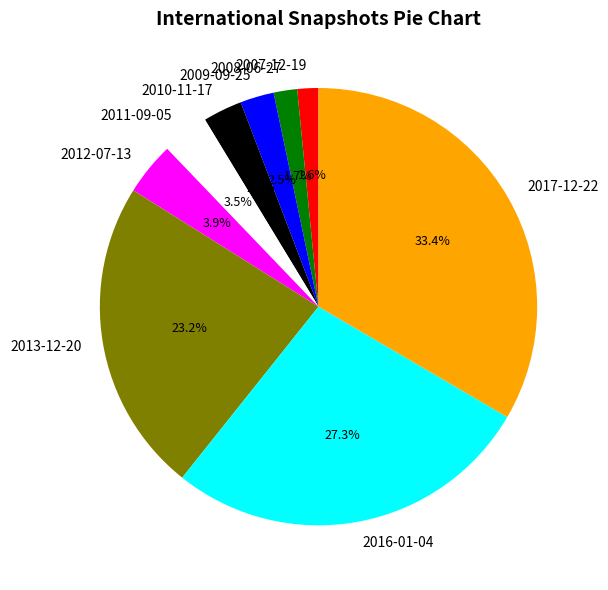

What percentage do 2012-07-13 and 2016-01-04 together represent?

31.2%